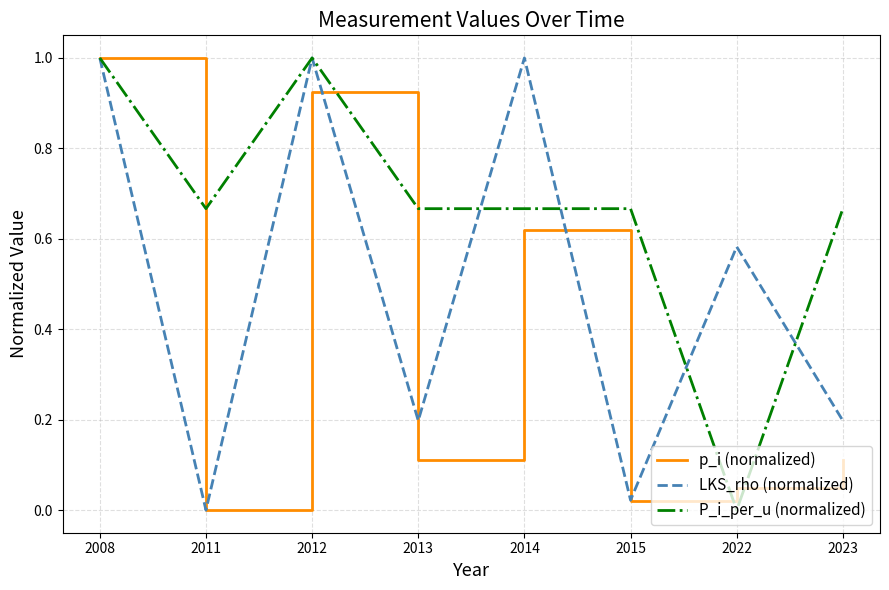

True or false: p_i (normalized) has a value of 0.3 at 2008.

False